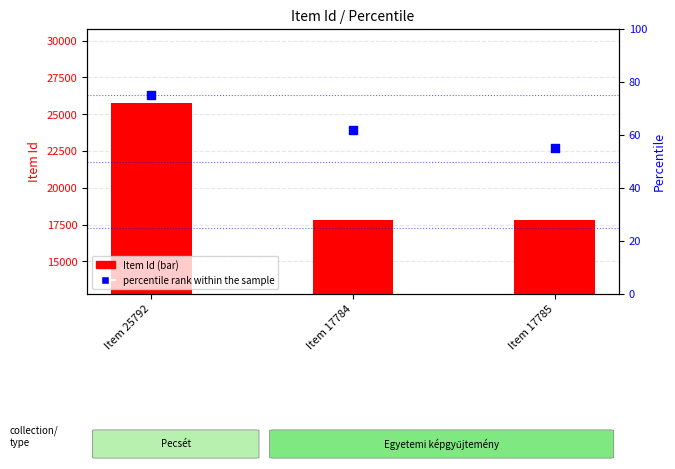

At which category is the sum across all series the highest?

Item 25792